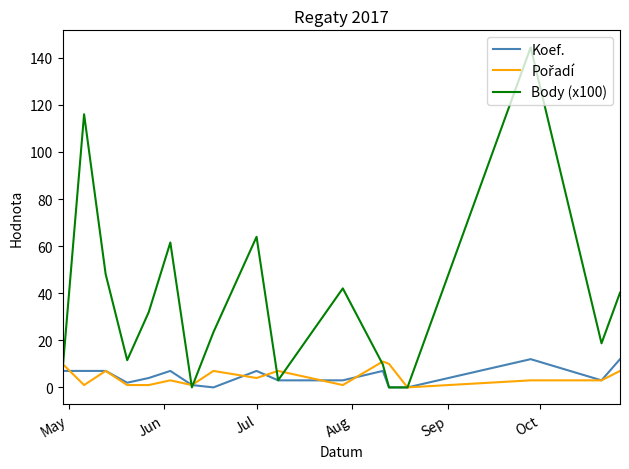

How many lines are shown in the chart?

3